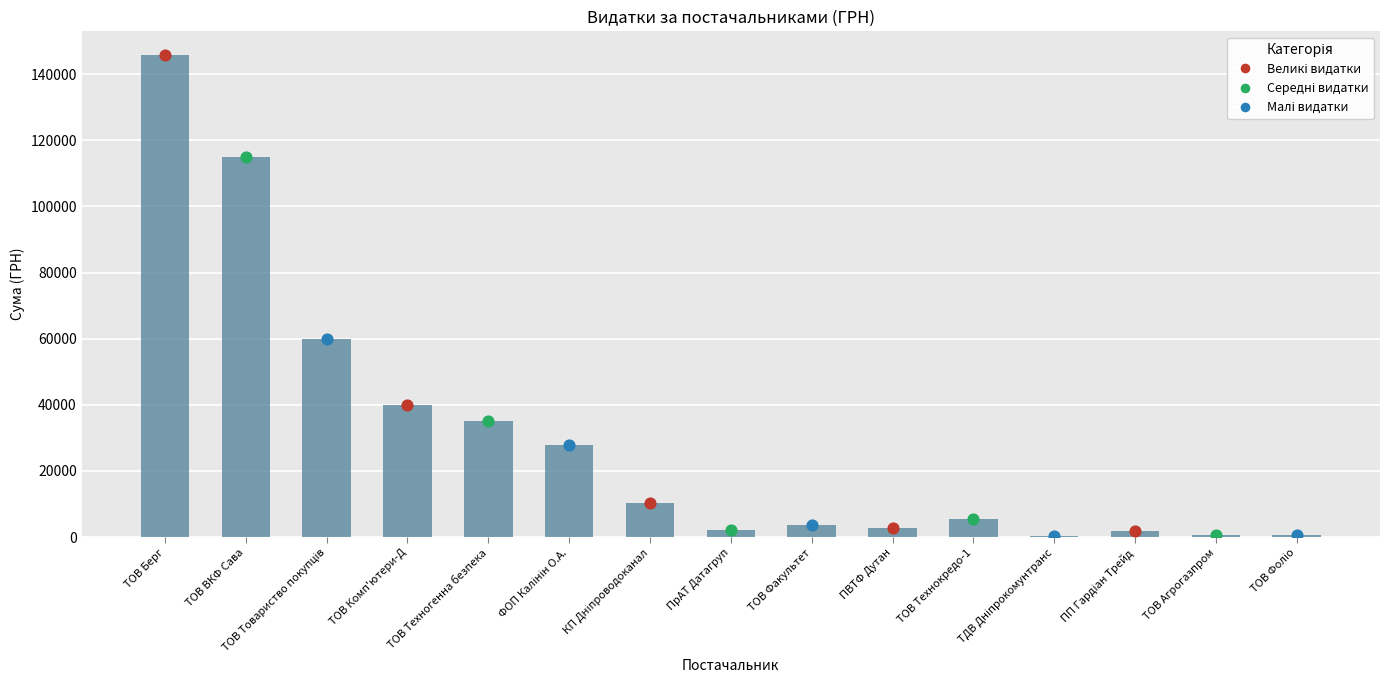

What is the change in value from ТОВ ВКФ Сава to ПВТФ Дутан?

-112195.9